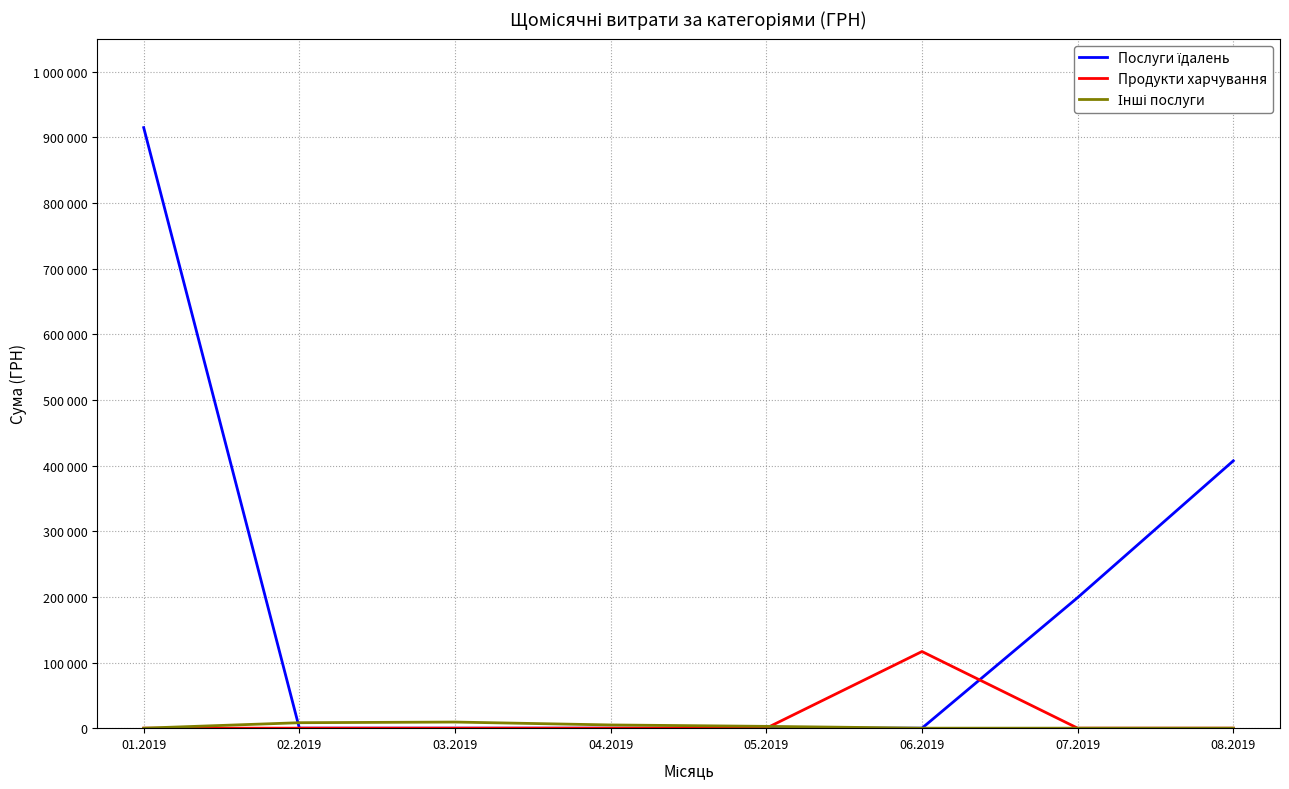

What is the maximum value shown in the chart?

914737.5